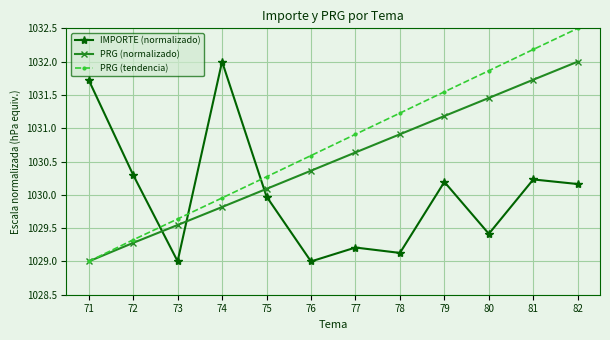

True or false: PRG (normalizado) has more than 2 interior local peaks.

False